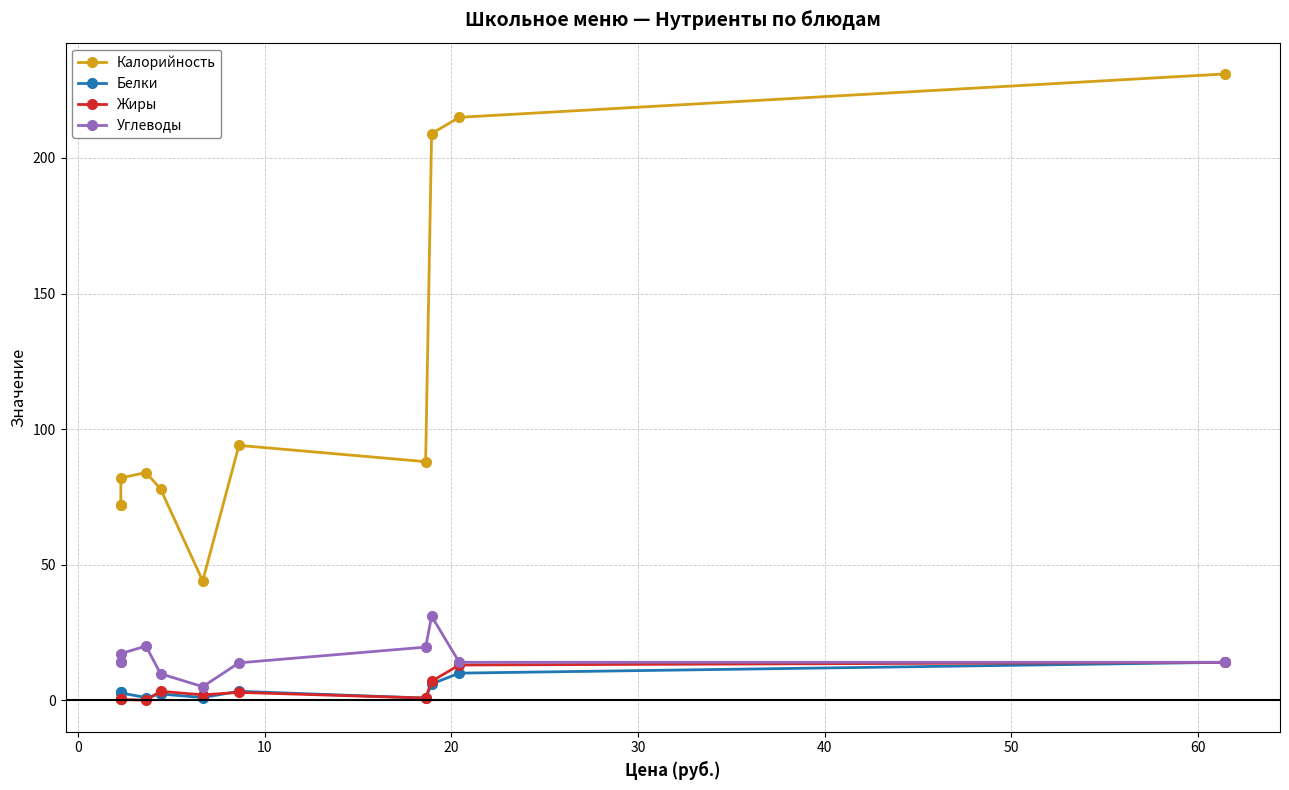

Which series has the widest spread of values?

Калорийность